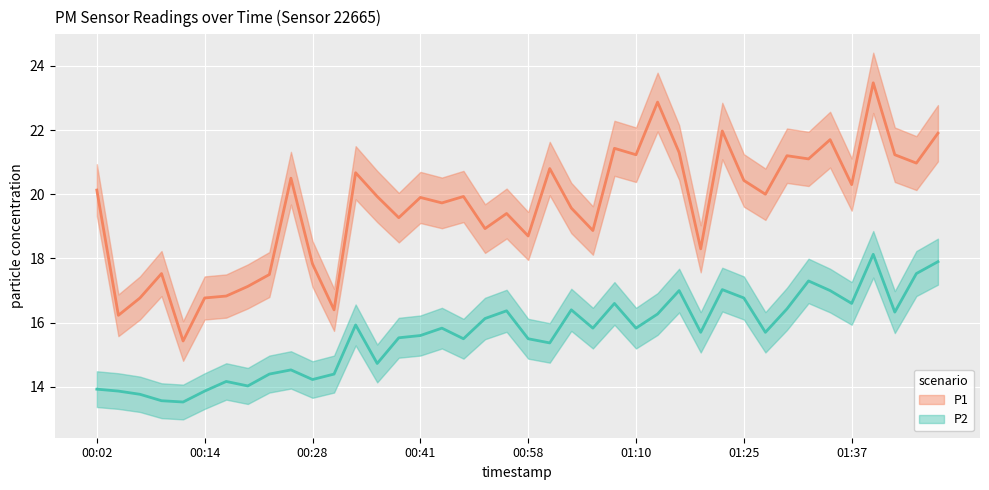

Which label corresponds to the largest value in the chart?

01:40